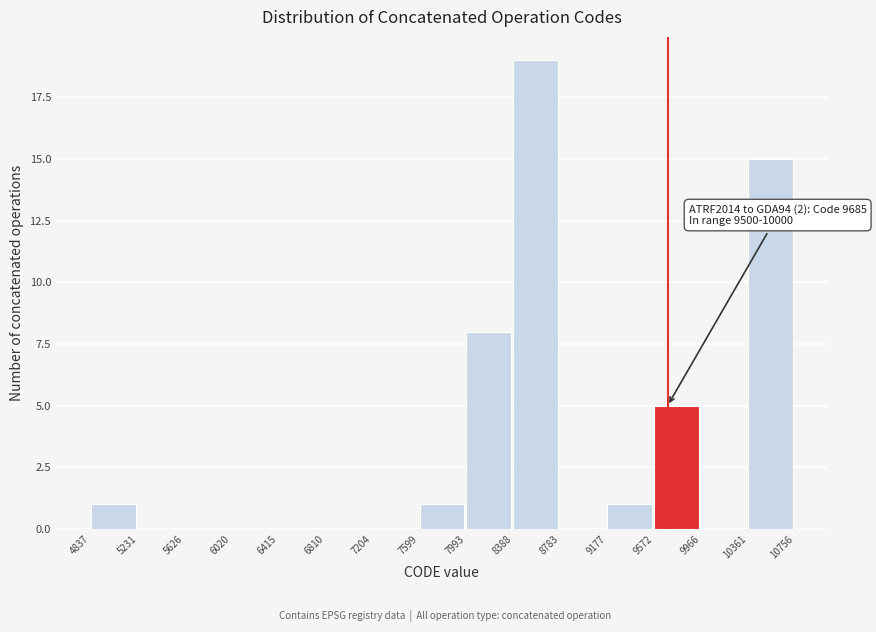

Over which range of the x-axis is the bar tallest?

8388 to 8783